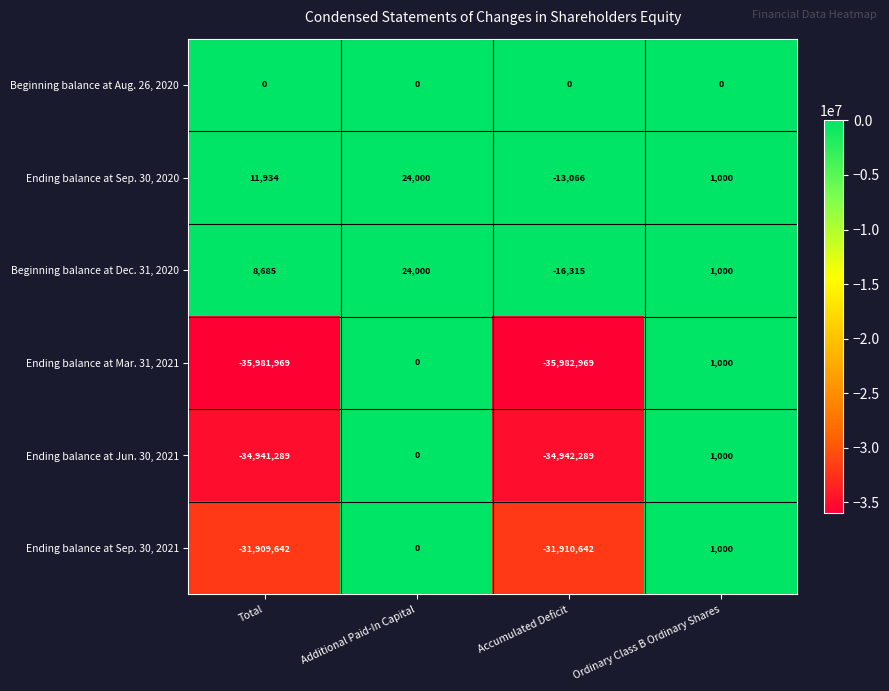

Is it true that Ending balance at Jun. 30, 2021 equals 1000 at Ordinary Class B Ordinary Shares?

True